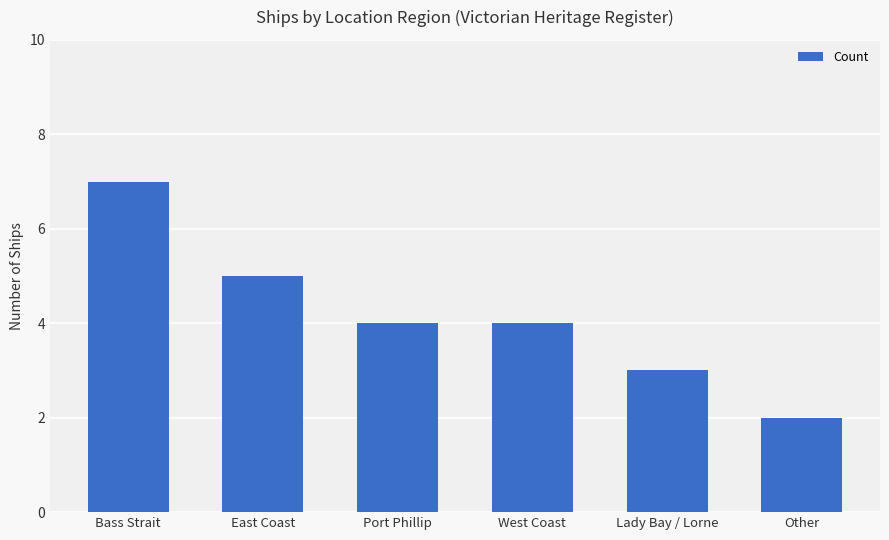

What is the value of the 6th bar from the left?

2